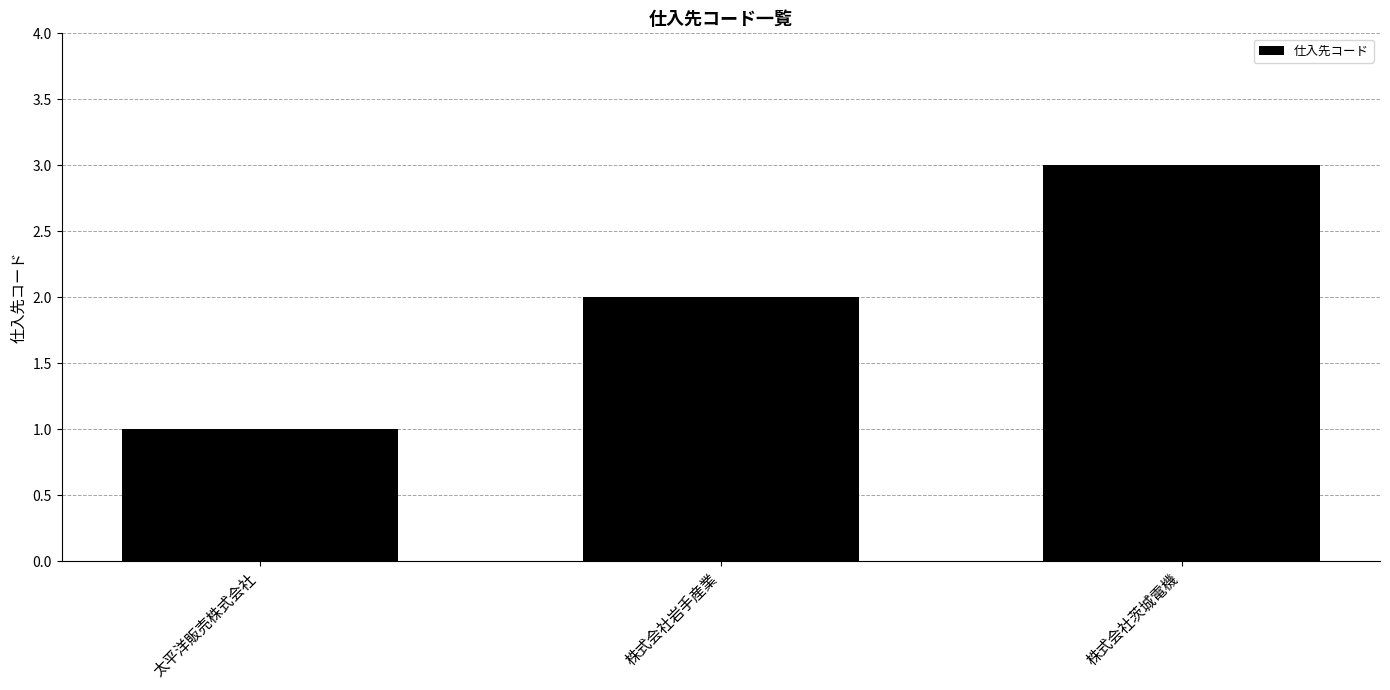

How many values are below 2?

1